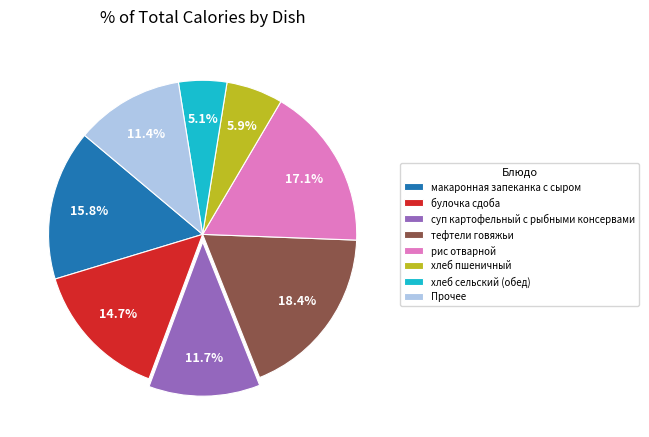

To the nearest percent, what is the difference between the булочка сдоба and хлеб сельский (обед) slice percentages?

10%